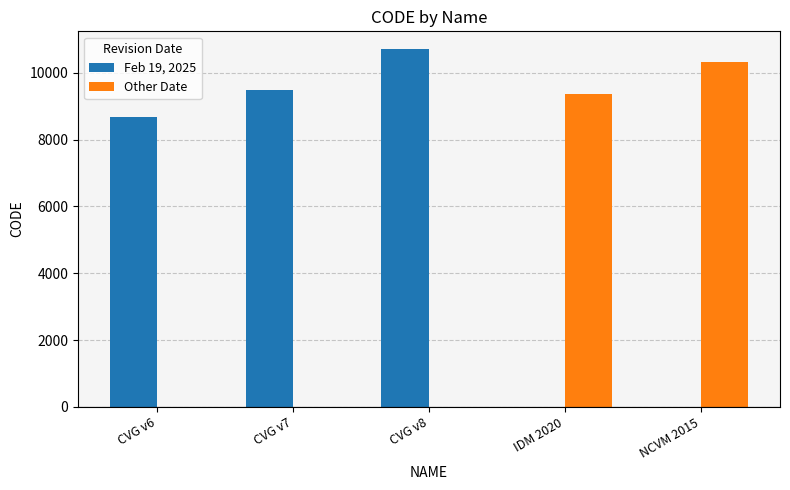

What are all the series names shown in the legend?

Feb 19, 2025, Other Date